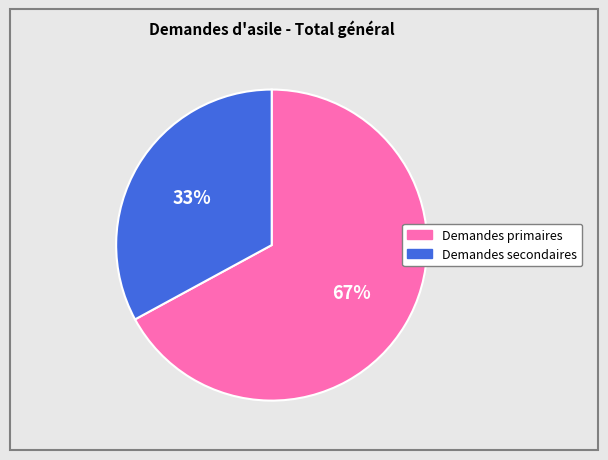

Which slice represents more than half of the pie?

Demandes primaires